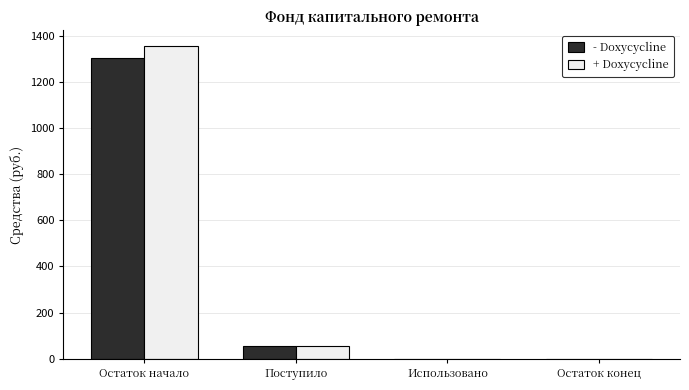

How many groups of bars are there?

4